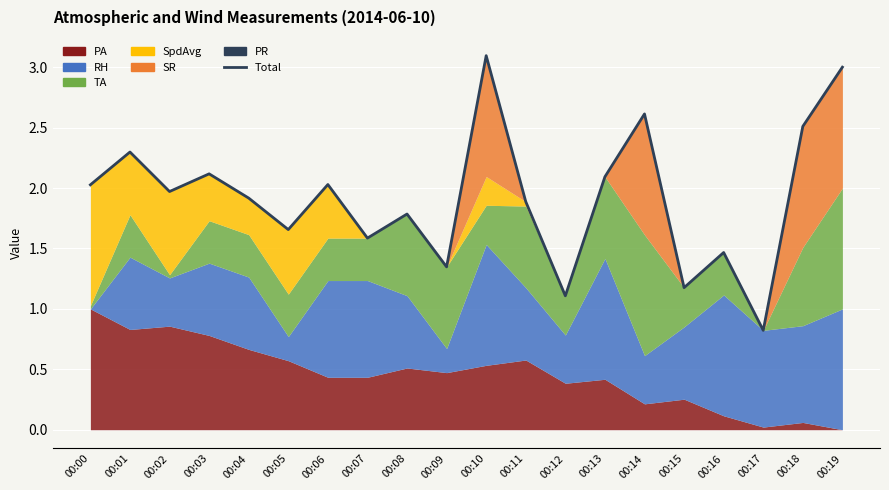

List the labels in order of value, largest first.

00:10, 00:19, 00:14, 00:18, 00:01, 00:03, 00:13, 00:06, 00:00, 00:02, 00:04, 00:11, 00:08, 00:05, 00:07, 00:16, 00:09, 00:15, 00:12, 00:17